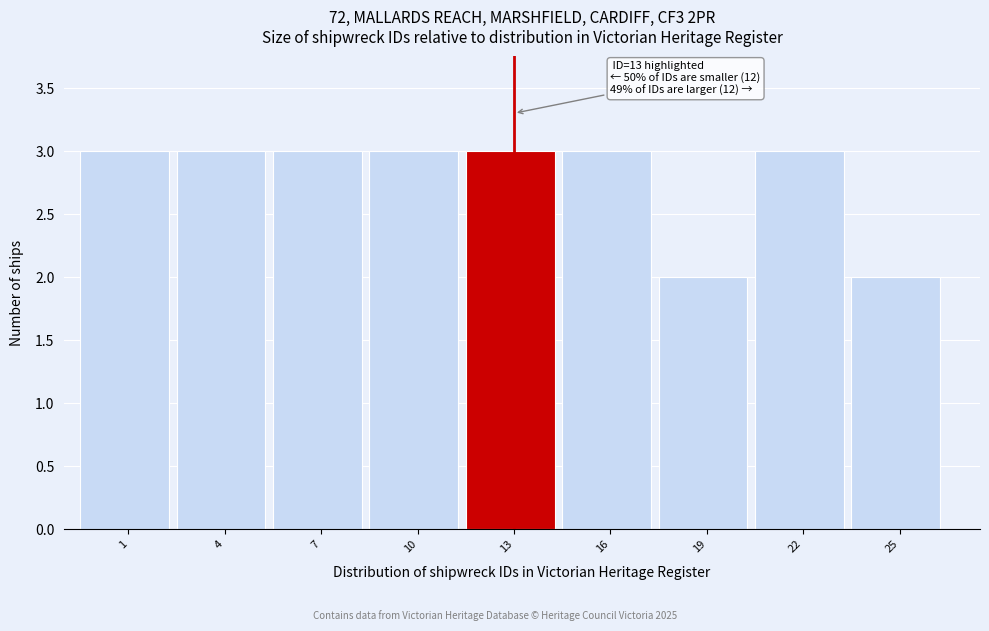

Reading left to right, transcribe all the data shown in this chart.

3	3	3	3	3	3	2	3	2